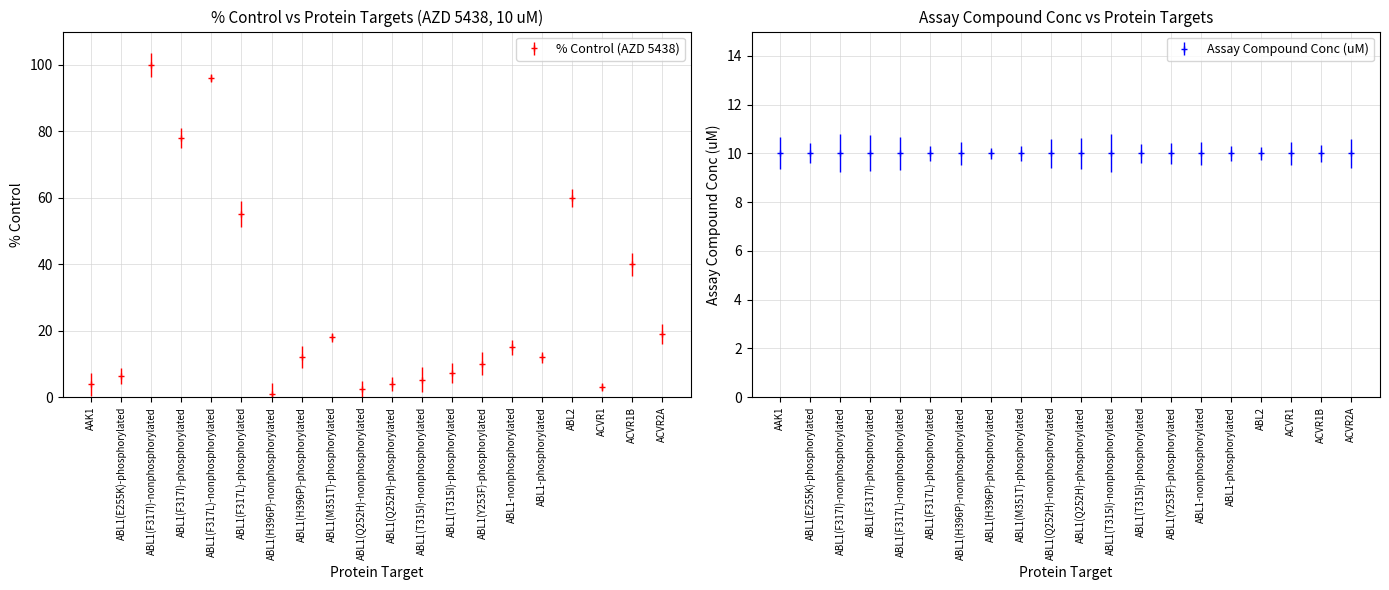

Count the number of data series in this chart.

1